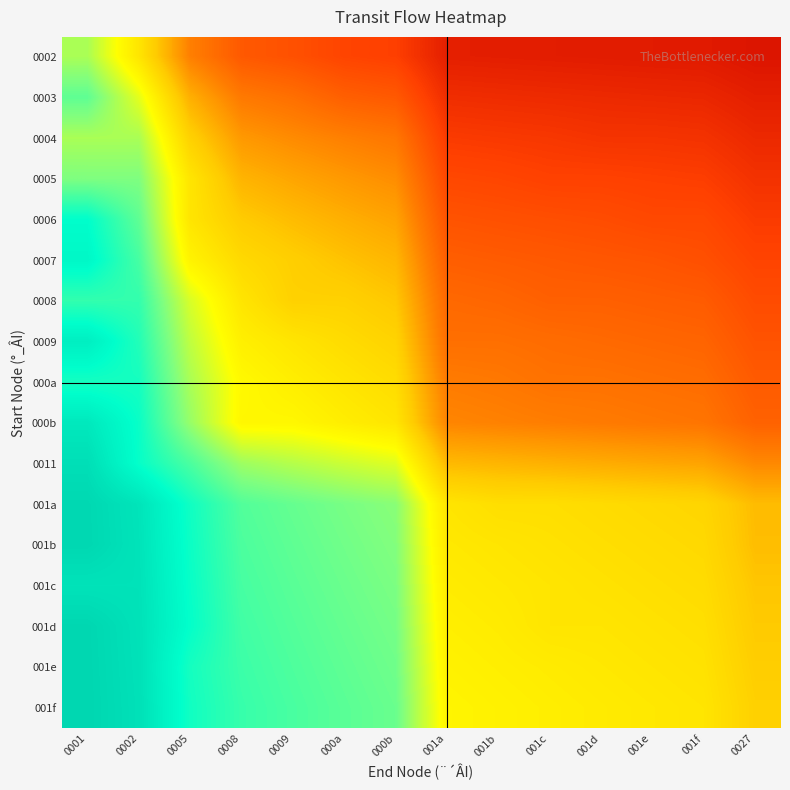

At how many categories does at least one series exceed 0?

14